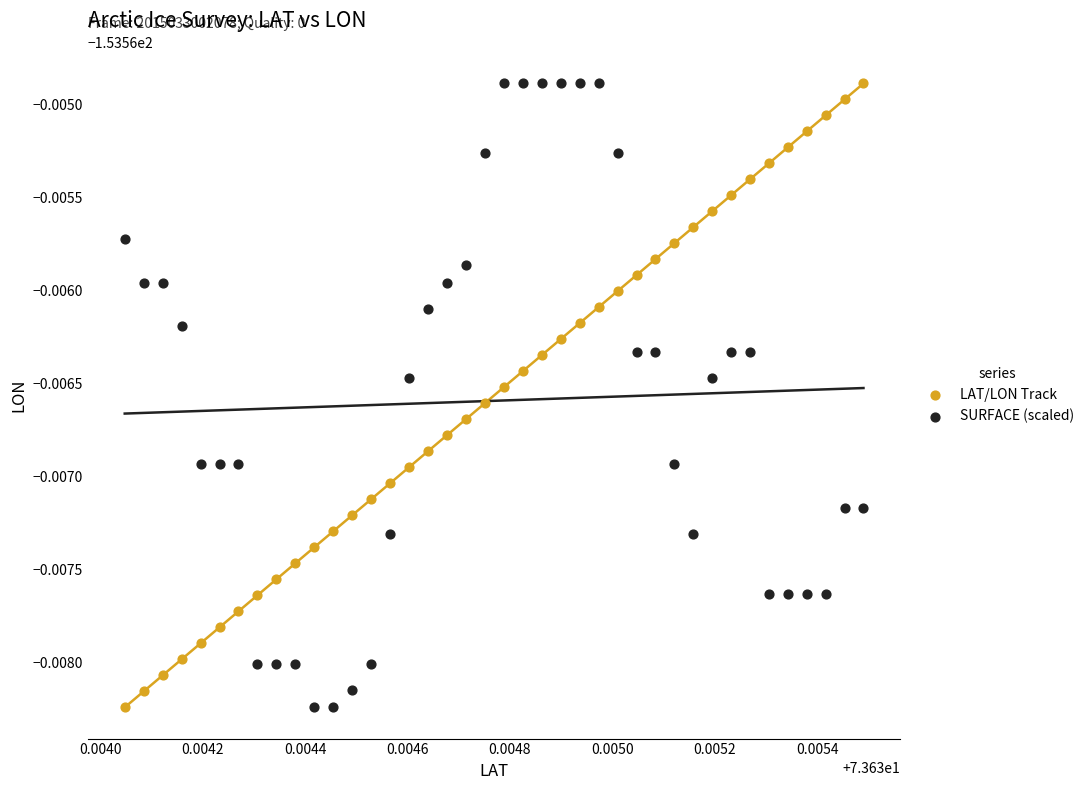

What are all the series names shown in the legend?

LAT/LON Track, SURFACE (scaled)